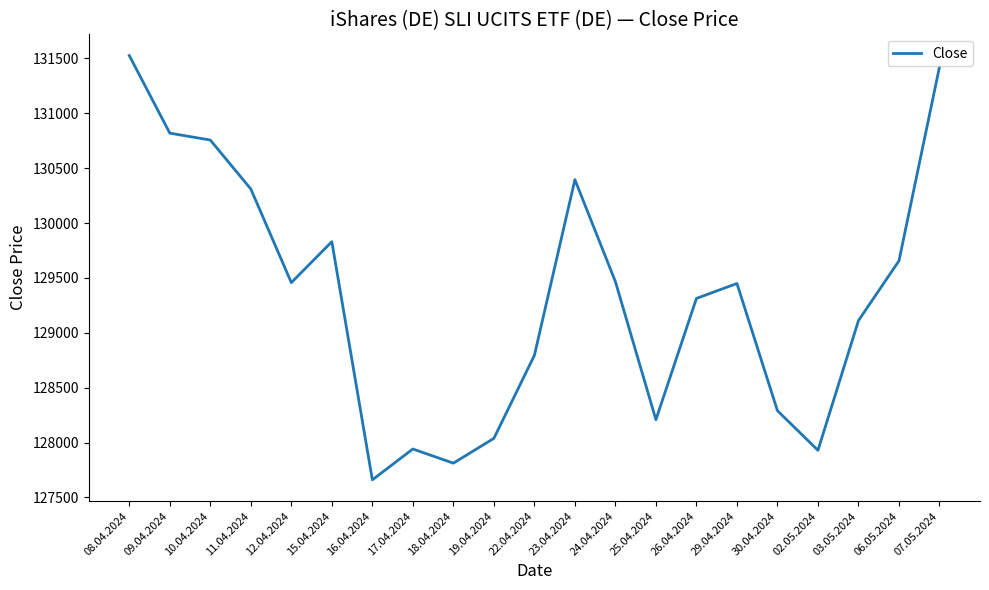

Which category has the highest value across all series?

08.04.2024